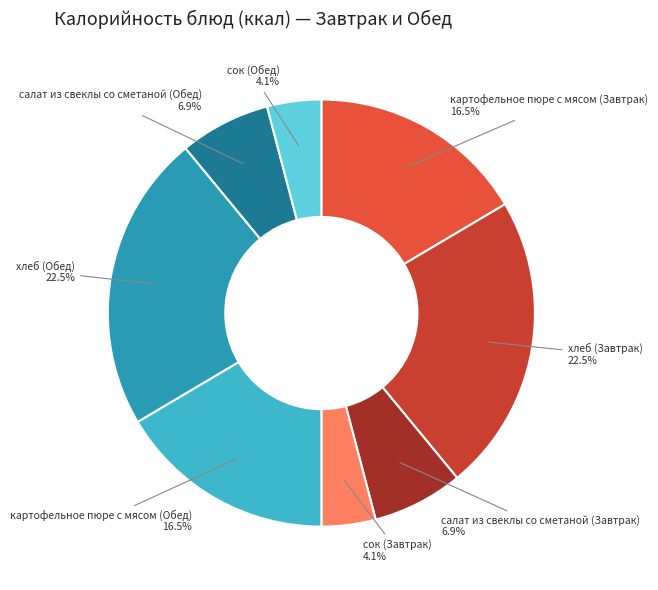

How many segments does this pie chart have?

8